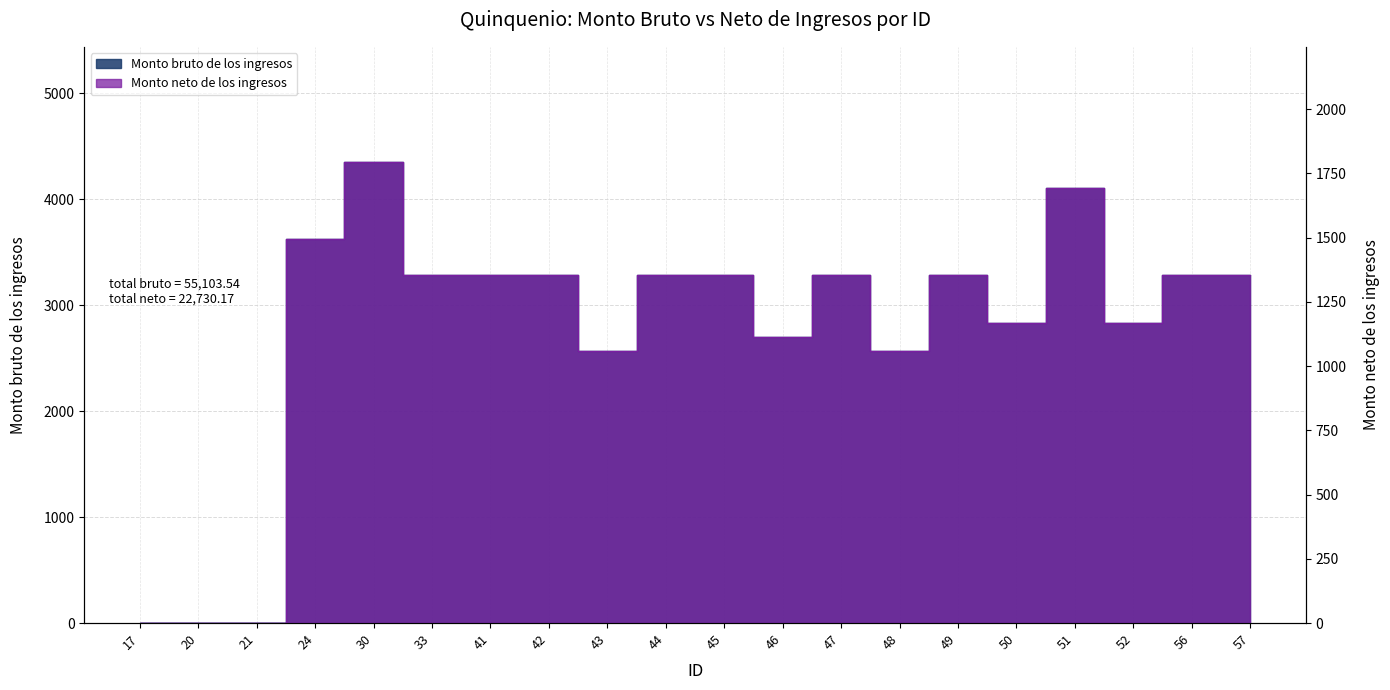

Does the chart display data point markers on the line(s)?

No